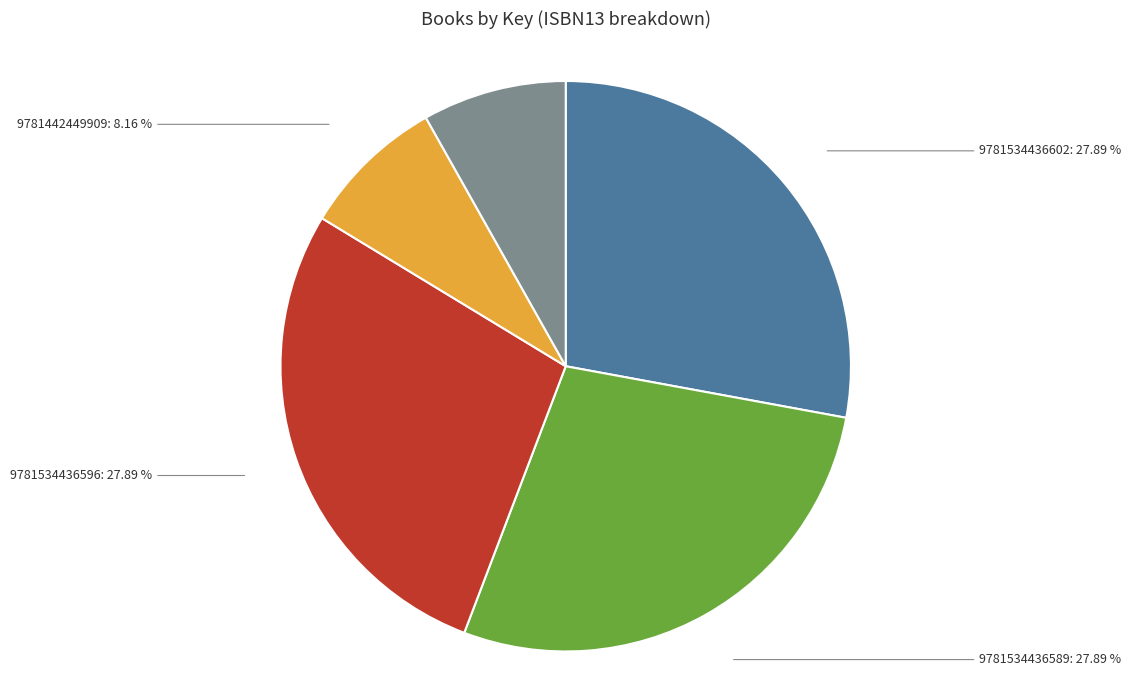

To the nearest percent, what is the difference between the 9781534436596 and 9781416938965 slice percentages?

20%